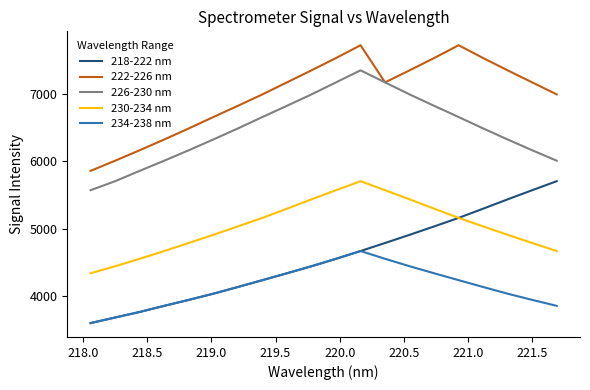

True or false: 226-230 nm and 230-234 nm cross at least once.

False